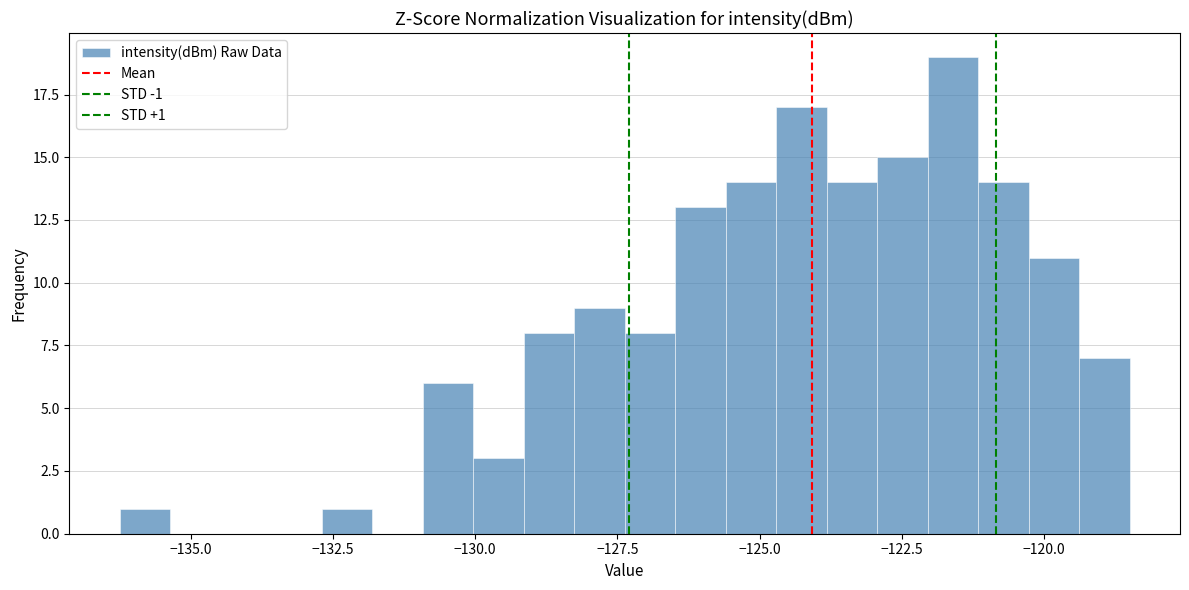

Around what value on the x-axis is the tallest bar? Give the approximate position of its centre, as read against the axis.

-121.5